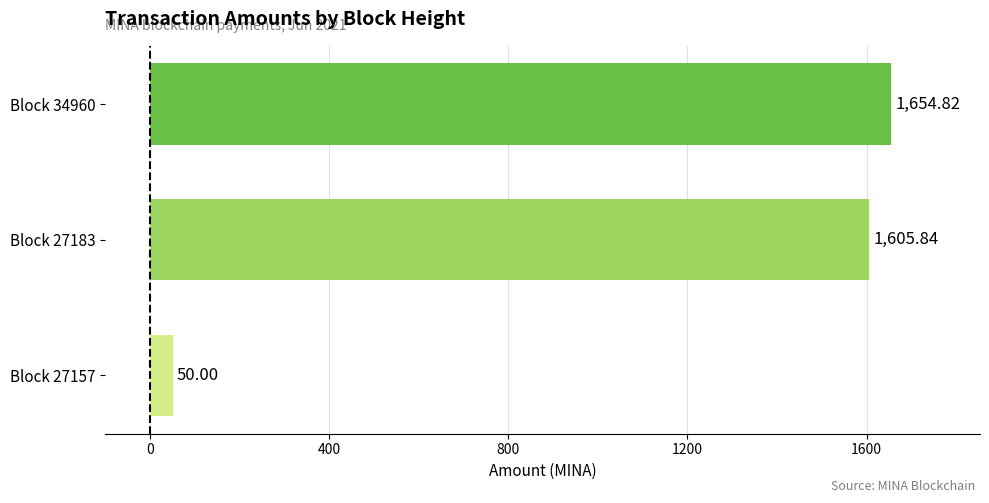

How many series are shown in this chart?

1